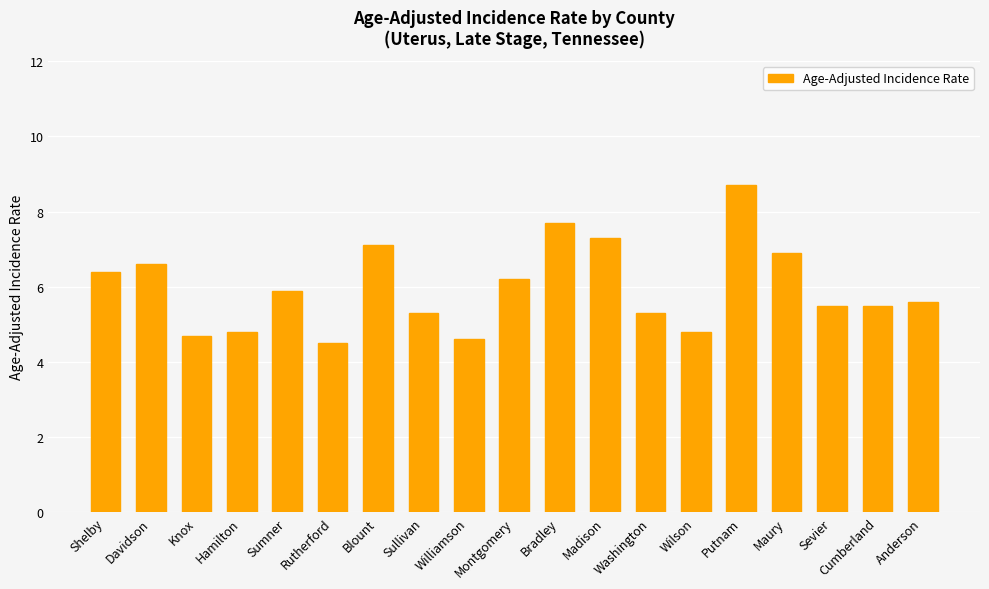

What is the label of the 17th bar from the right?

Knox